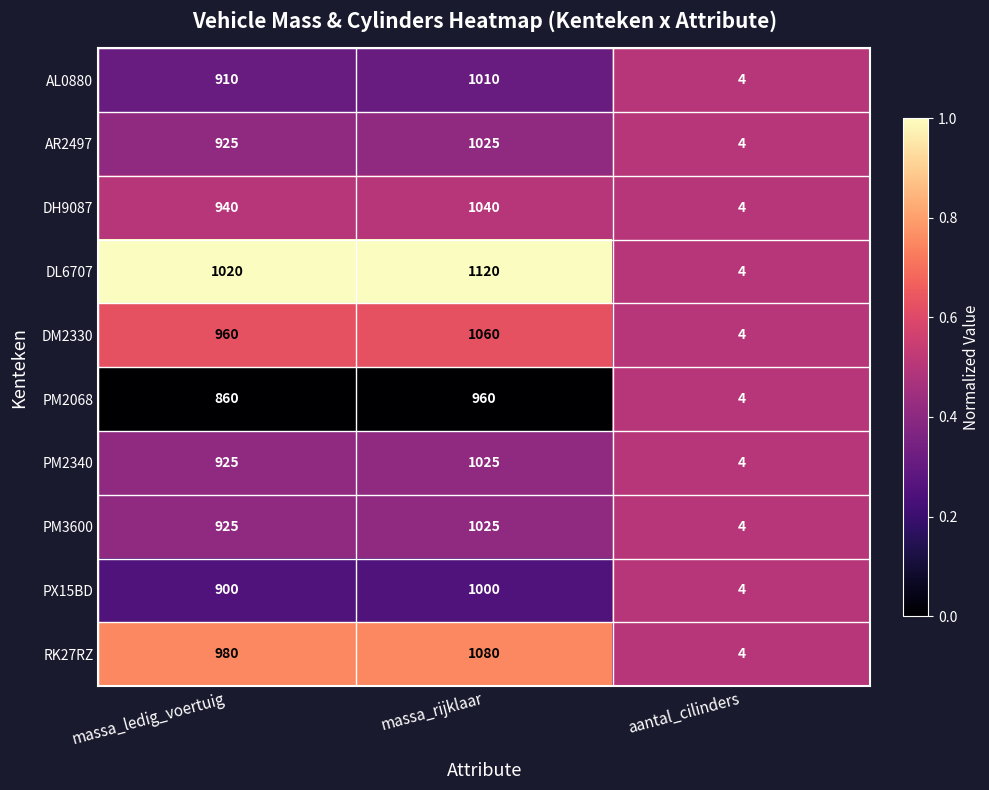

What is the spread (max minus min) of values at massa_ledig_voertuig?

160